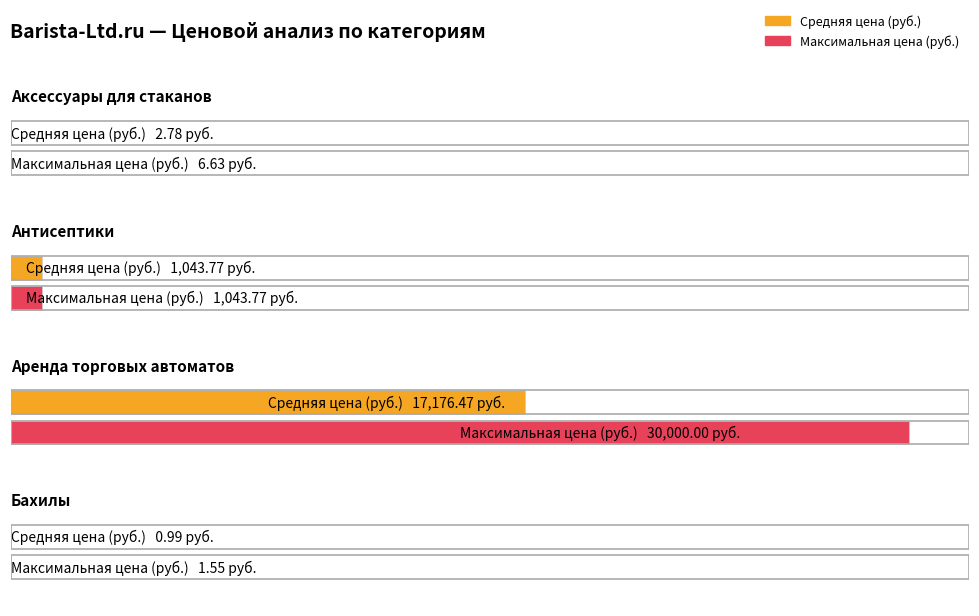

Reading left to right, extract all data points from this chart.

Средняя цена (руб.): 0=2.8	1=1043.8	2=17176.5	3=1.0
Максимальная цена (руб.): 0=6.6	1=1043.8	2=30000.0	3=1.6